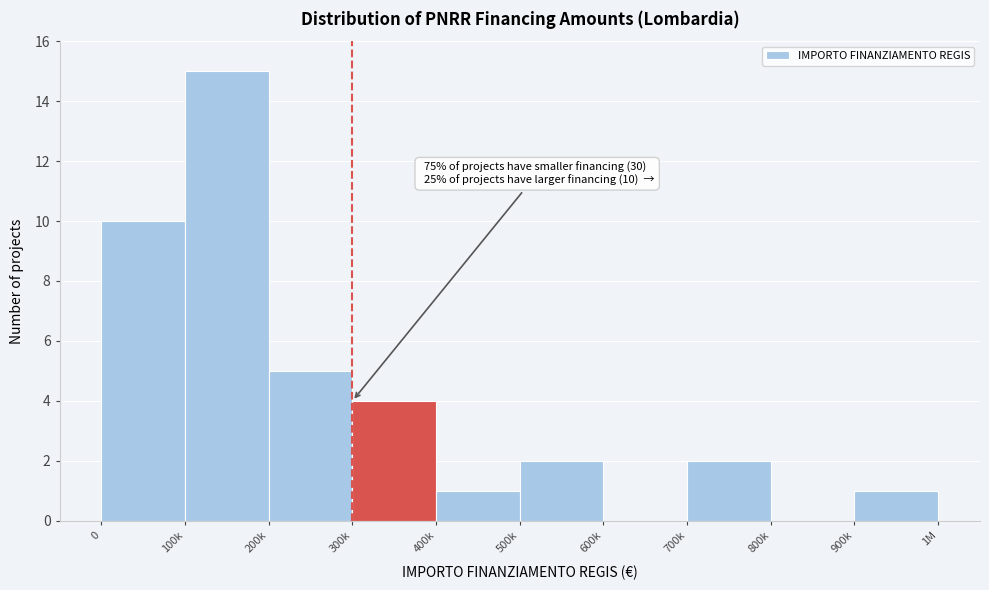

Reading left to right, extract all data points from this chart.

0=10	100k=15	200k=5	300k=4	400k=1	500k=2	600k=0	700k=2	800k=0	900k=1